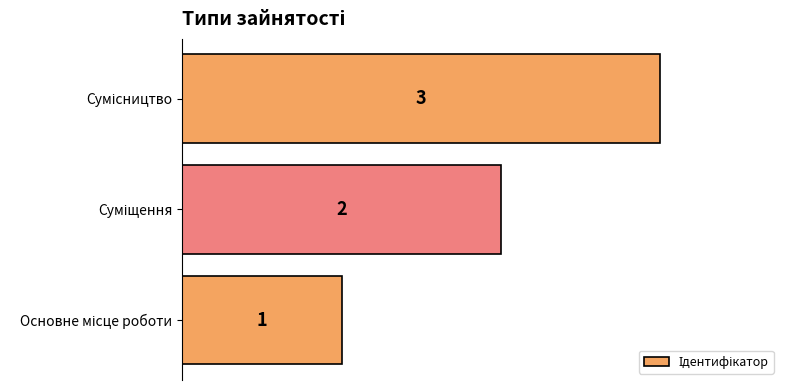

What is the greatest value displayed?

3